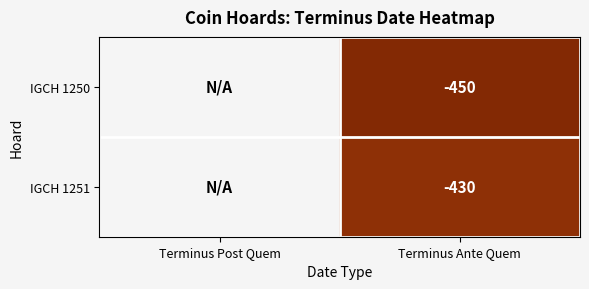

The value of IGCH 1251 at Terminus Ante Quem is 691.6. True or false?

False